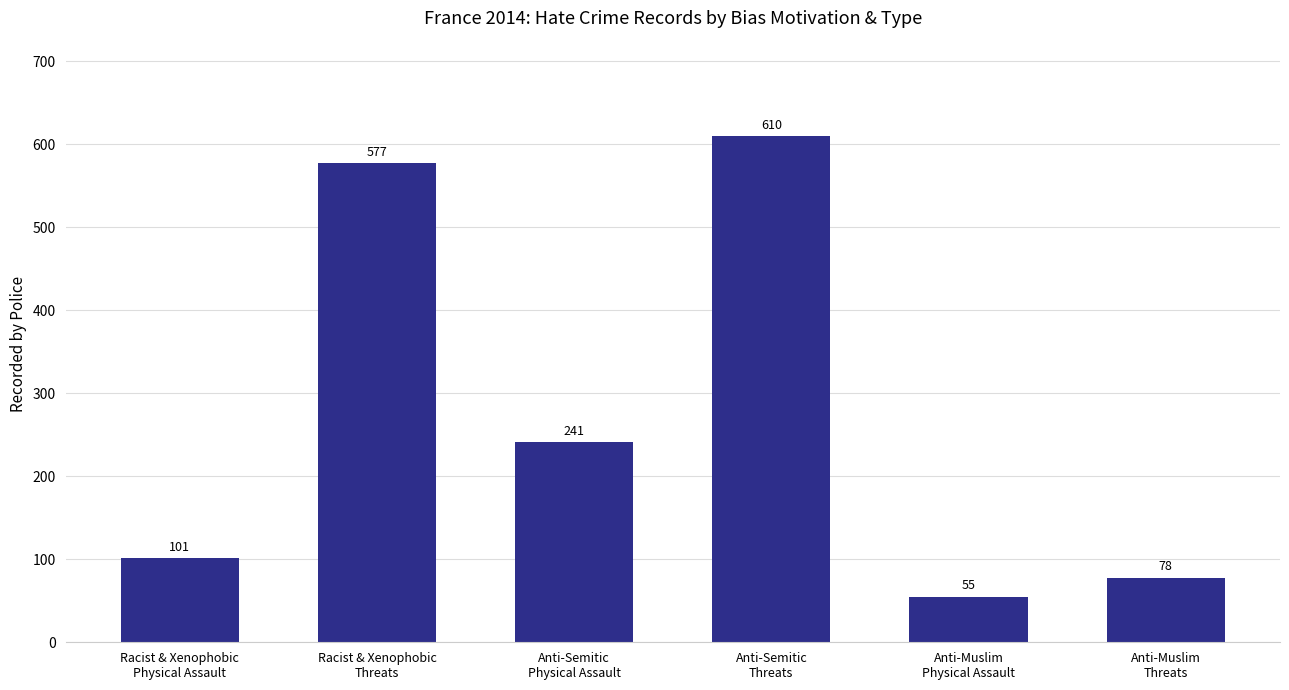

List the labels in order of value, smallest first.

Anti-Muslim
Physical Assault, Anti-Muslim
Threats, Racist & Xenophobic
Physical Assault, Anti-Semitic
Physical Assault, Racist & Xenophobic
Threats, Anti-Semitic
Threats